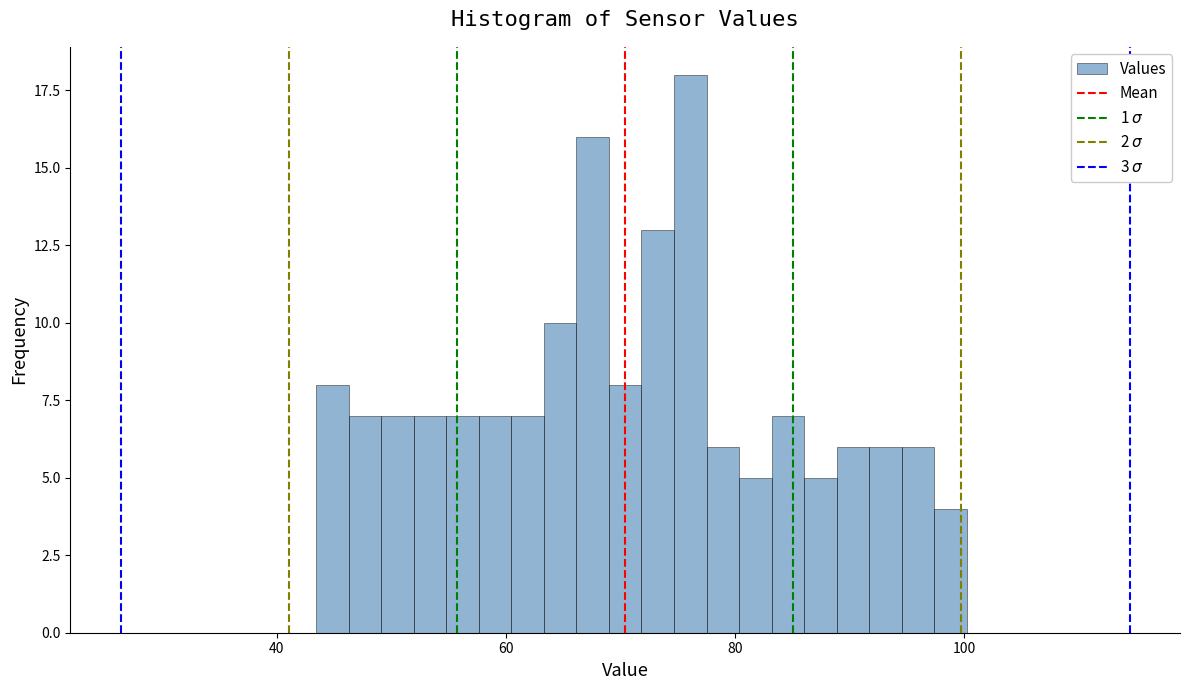

Read against the x-axis, roughly where is the centre of the tallest bar?

76